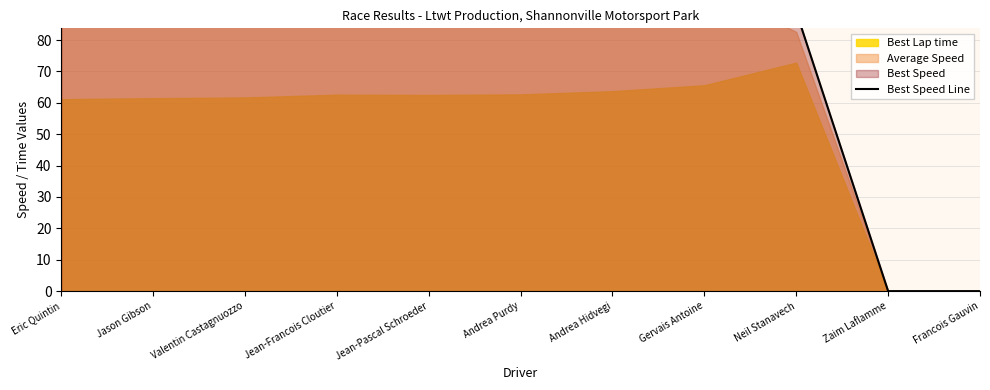

What is the maximum value shown in the chart?

105.9